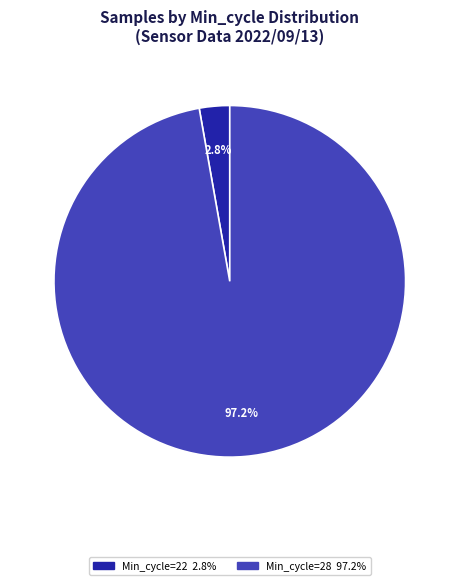

Is there a majority slice in this chart?

Yes